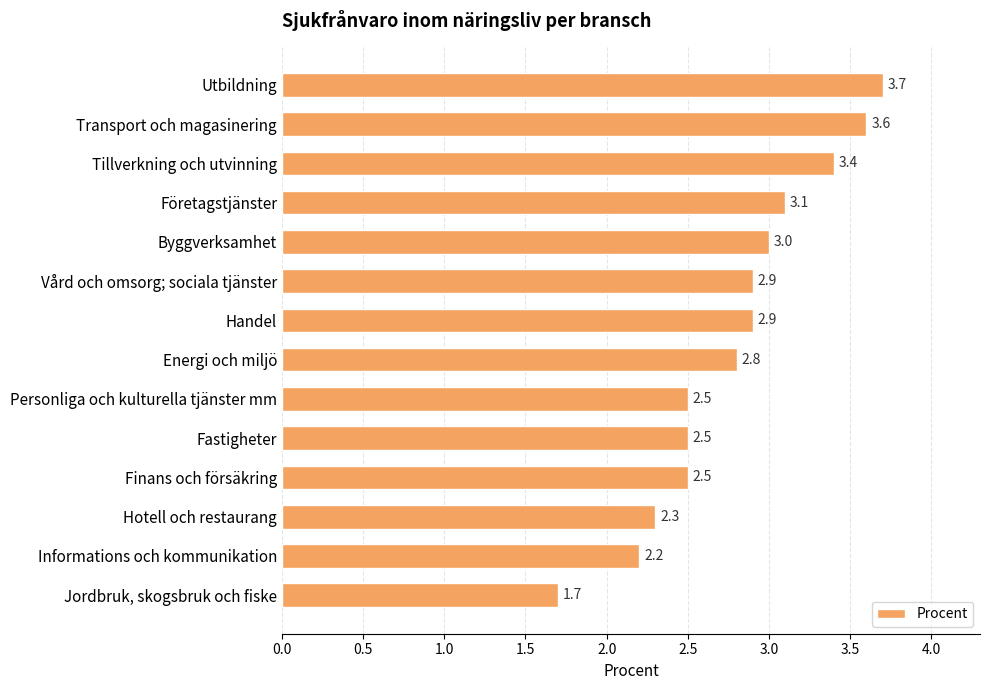

Which has a higher value, Transport och magasinering or Företagstjänster?

Transport och magasinering